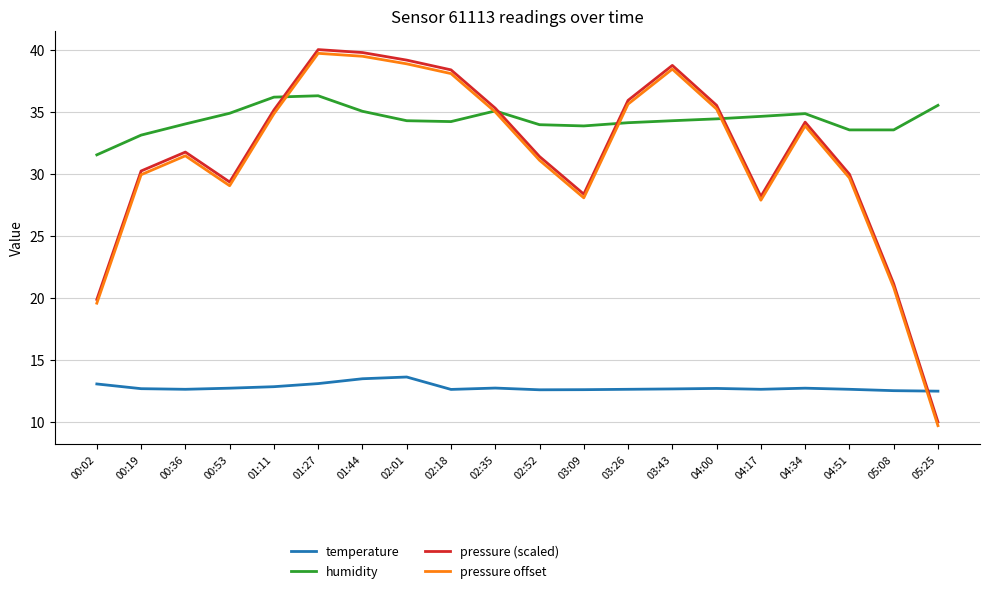

What position from the right is 01:11?

16